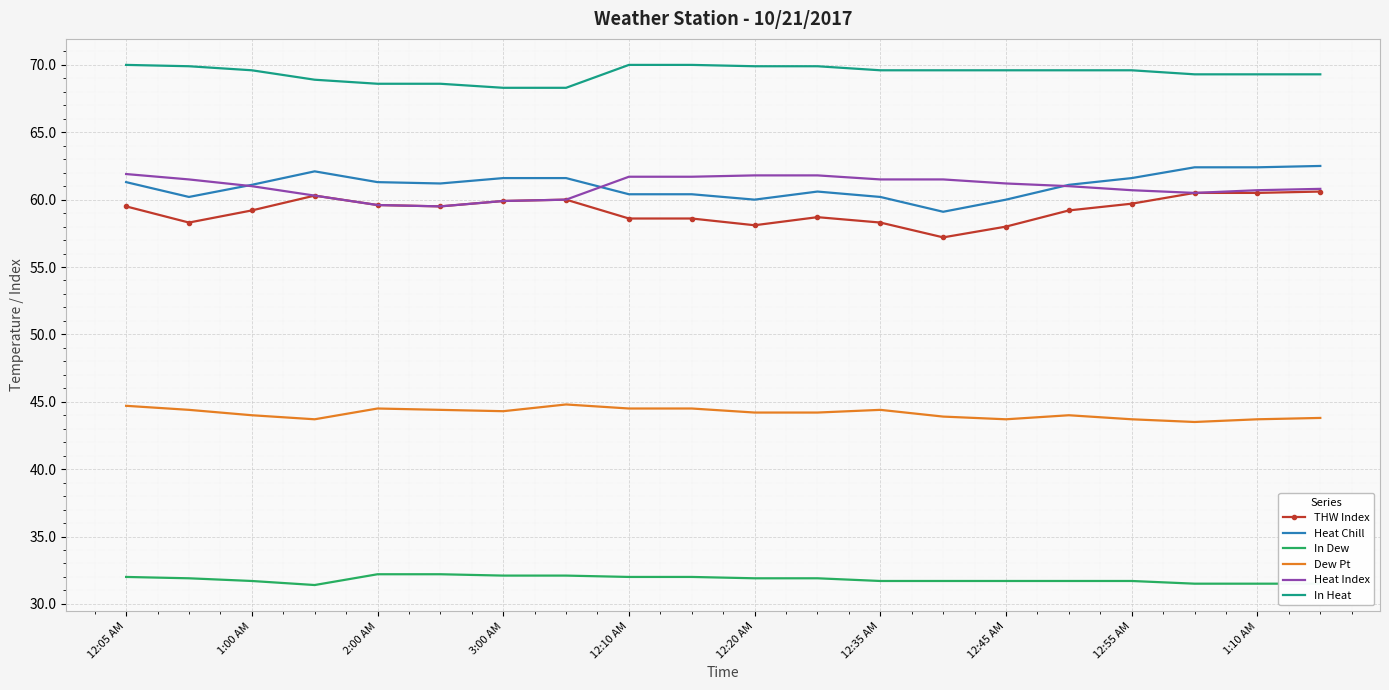

What is the highest value of the Heat Chill series?

62.5